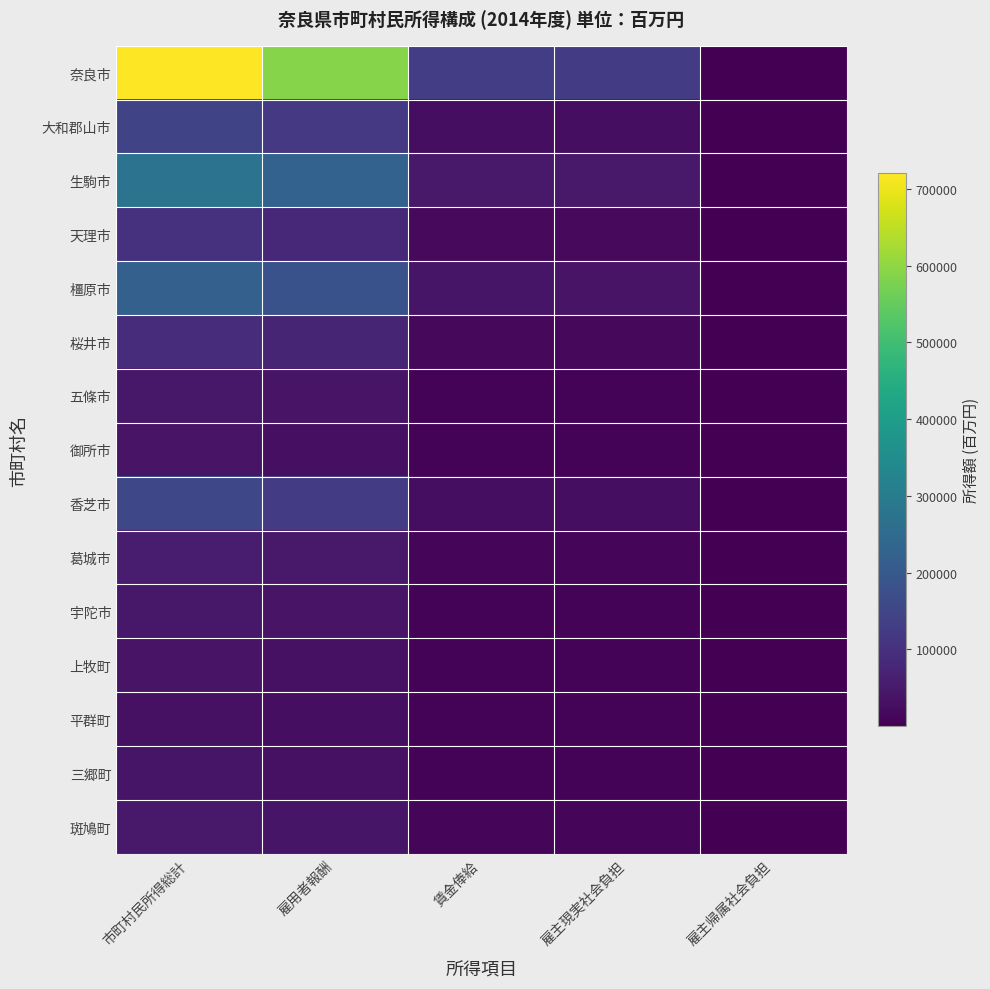

What is the total value across all series at 市町村民所得総計?

2060817